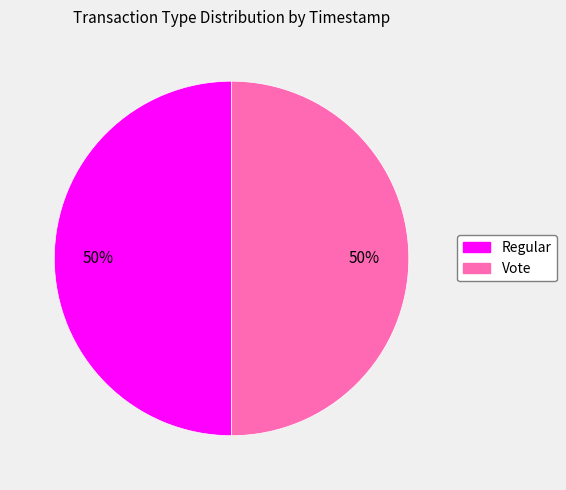

To the nearest percent, what portion does Regular represent?

50%